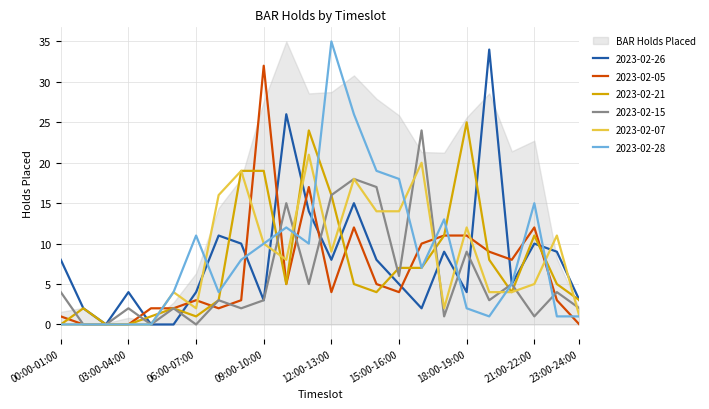

What position from the left is 11:00-12:00?

12